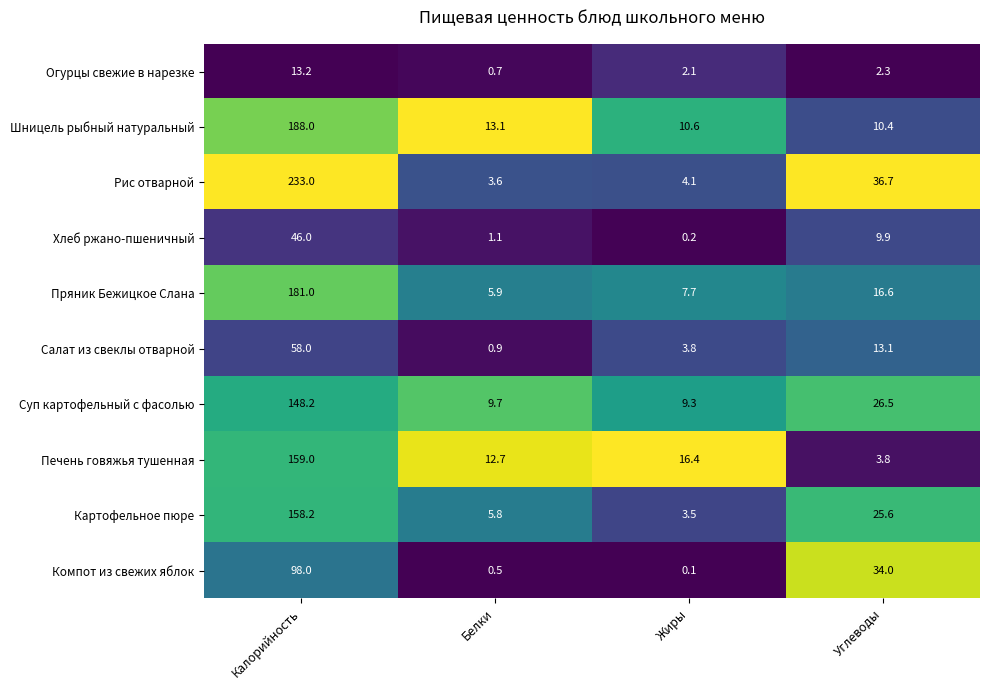

At how many categories does at least one series exceed 13?

4